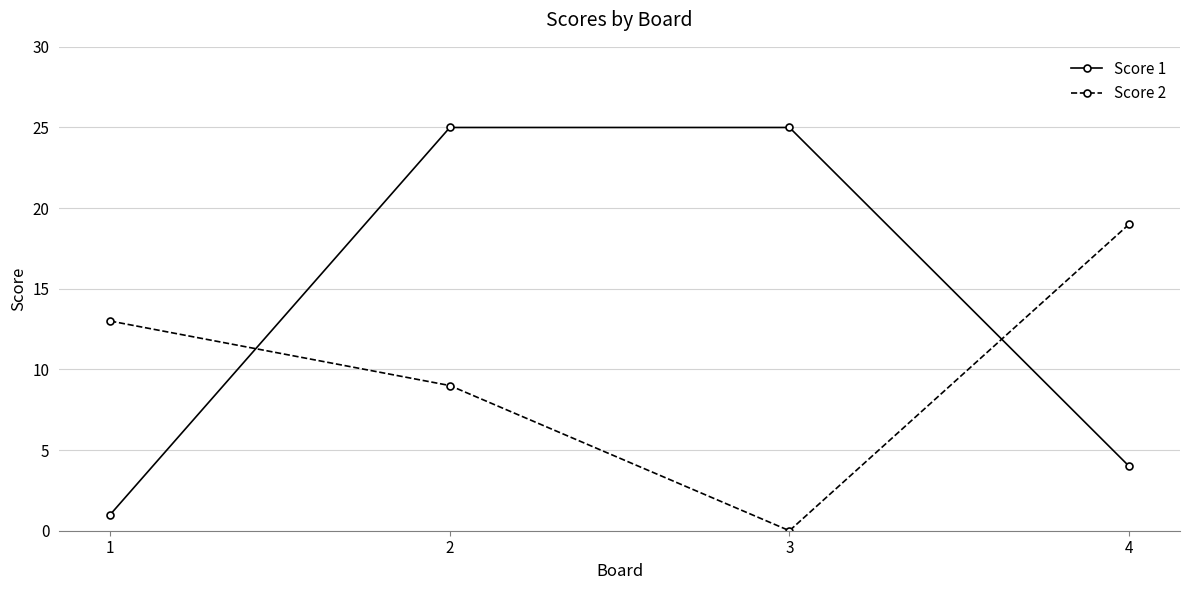

Between which two adjacent categories do Score 1 and Score 2 first intersect?

1 and 2